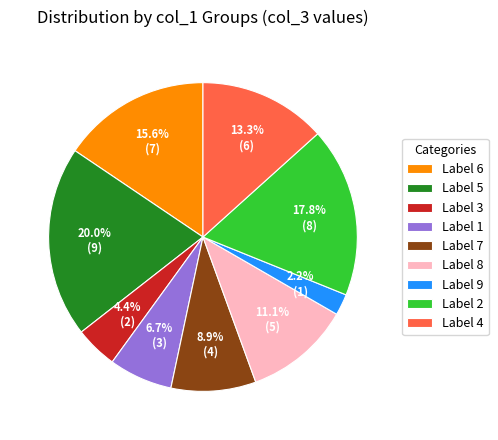

Is there a majority slice in this chart?

No